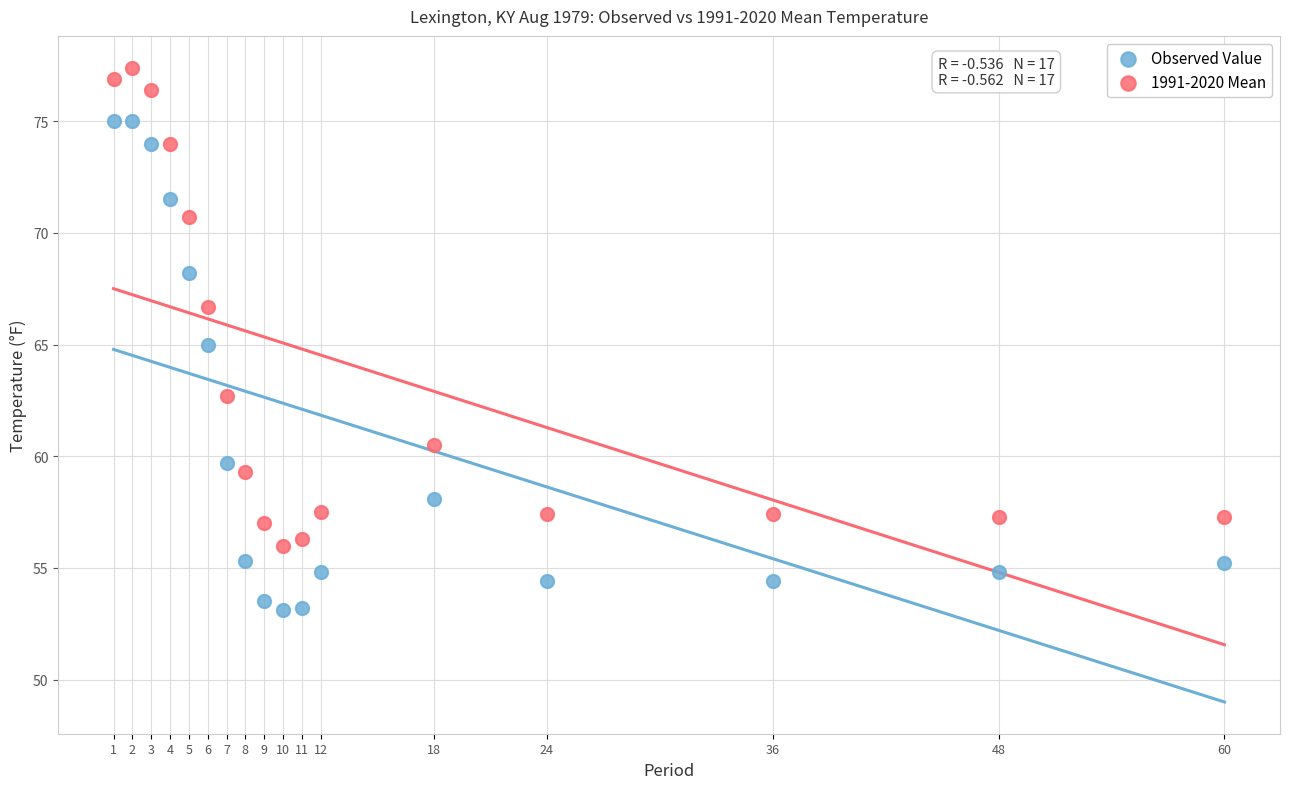

Which series reaches the maximum Y coordinate?

1991-2020 Mean